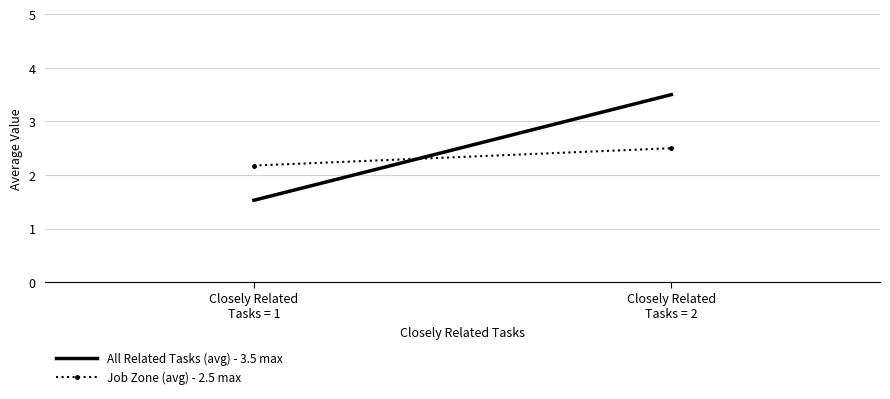

What is the label of the 1st point from the left?

Closely Related
Tasks = 1